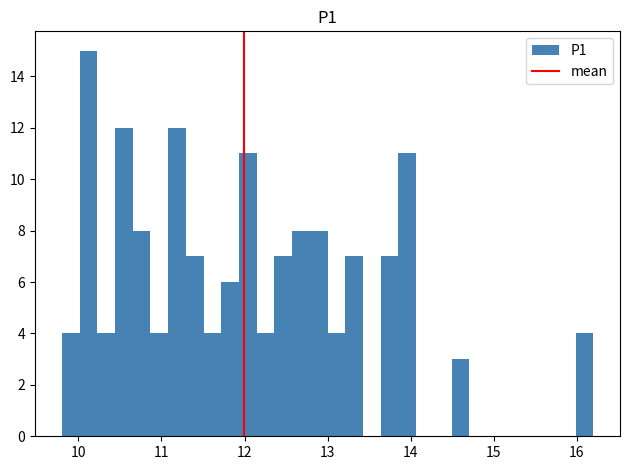

Around what value on the x-axis is the tallest bar? Give the approximate position of its centre, as read against the axis.

10.1